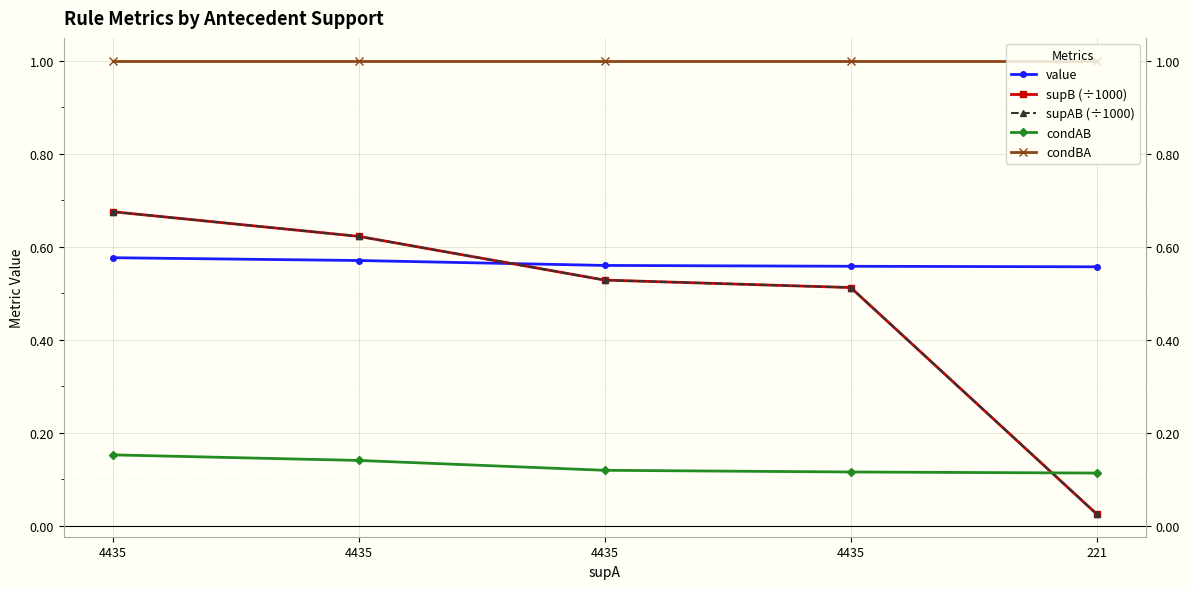

True or false: condBA and supB (÷1000) intersect in this chart.

False